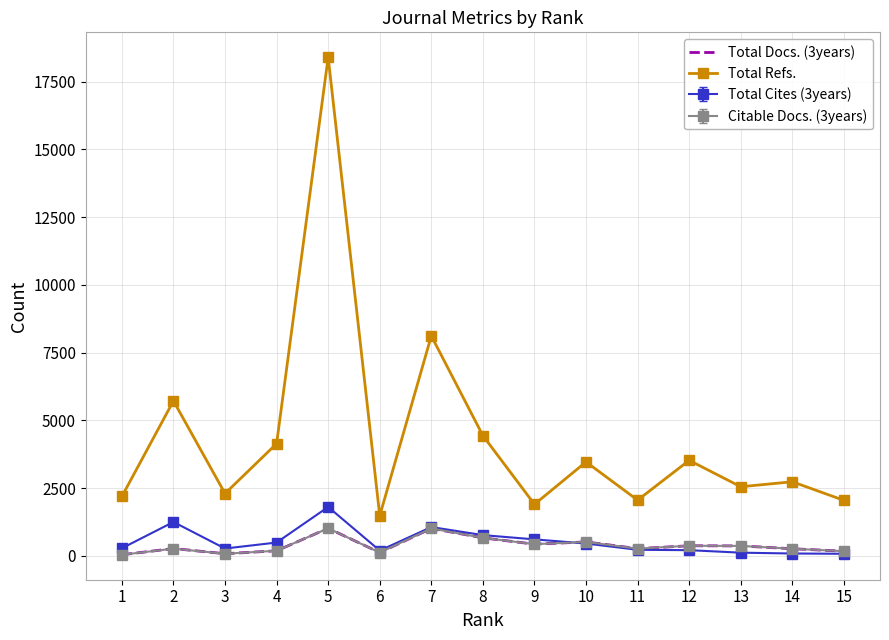

What value does the Total Refs. series have at 12, to the nearest 100?

3500